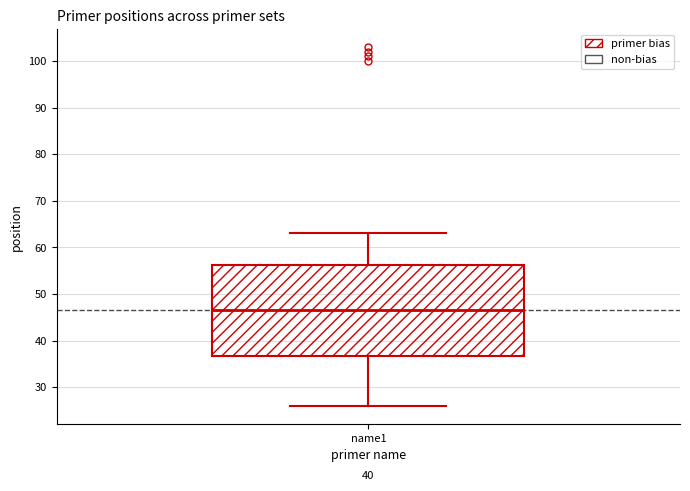

Transcribe this box plot: give where the median line is, the range the box spans, and where the two whiskers end, as read against the y-axis. The values are not printed on the chart, so give them approximately, as read against the axis.

median 47, box 37 to 56, whiskers 26 to 63